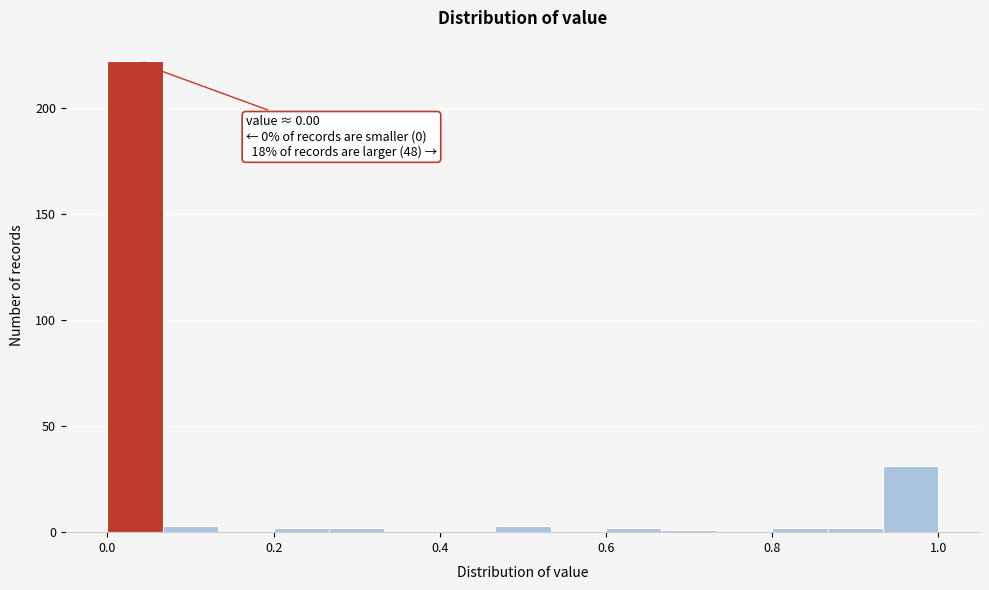

Read against the x-axis, roughly where is the centre of the tallest bar?

0.04